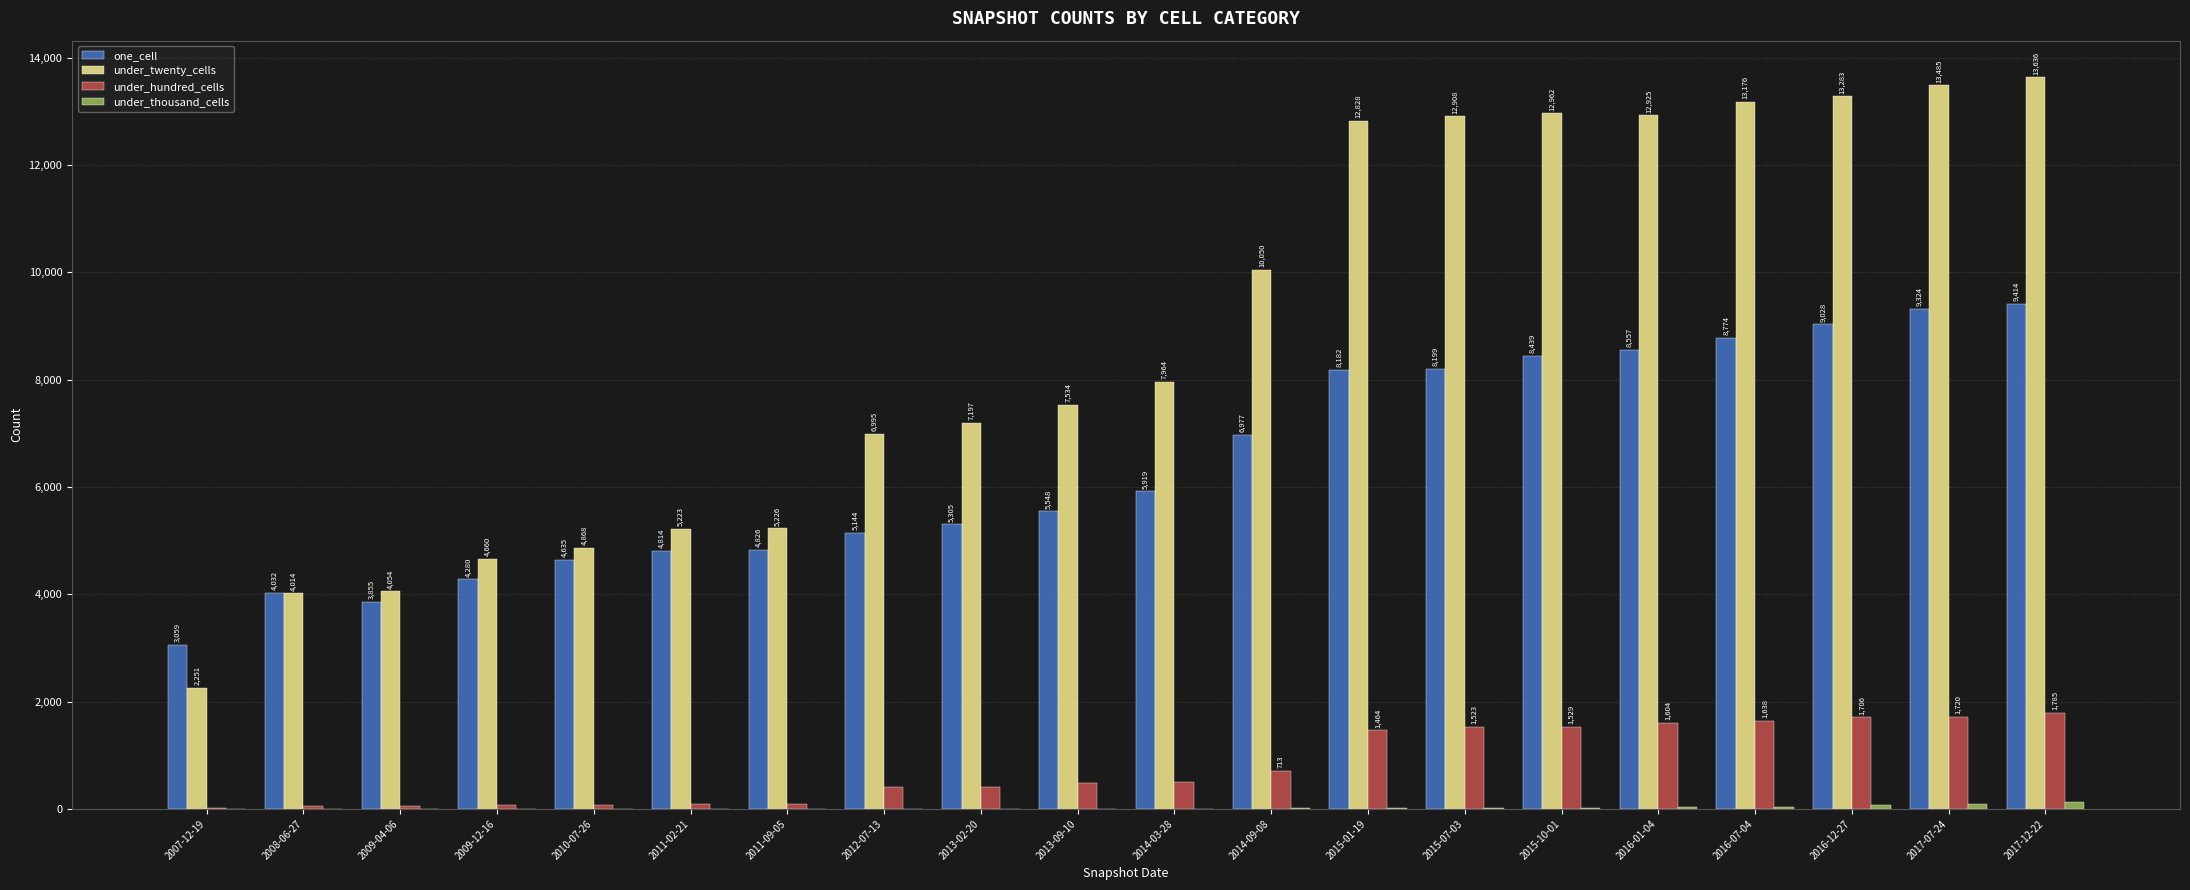

At which label is one_cell closest to 6236?

2014-03-28